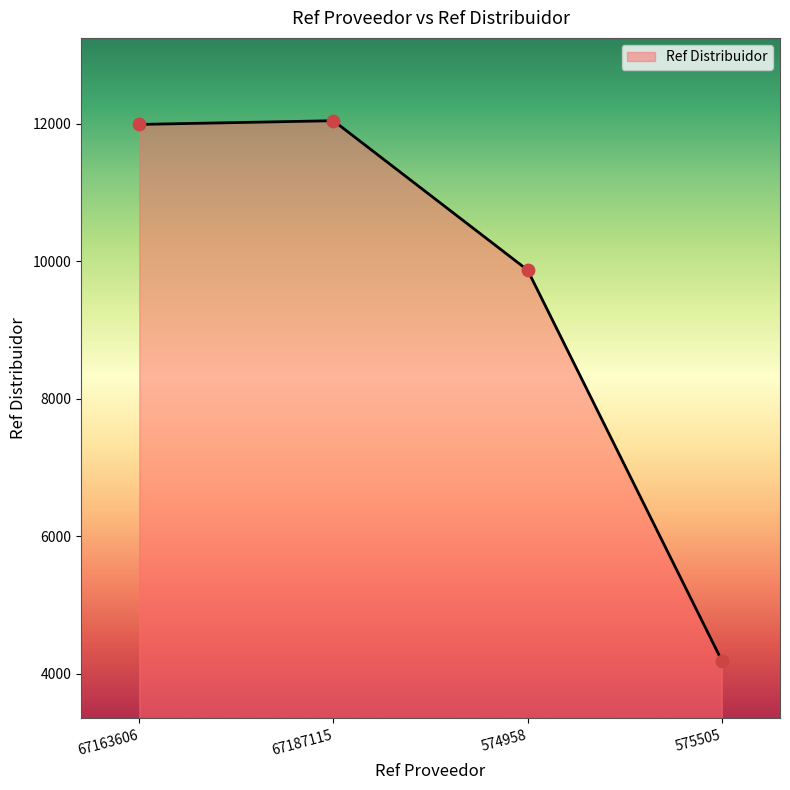

What is the change in value from 67163606 to 575505?

-7796